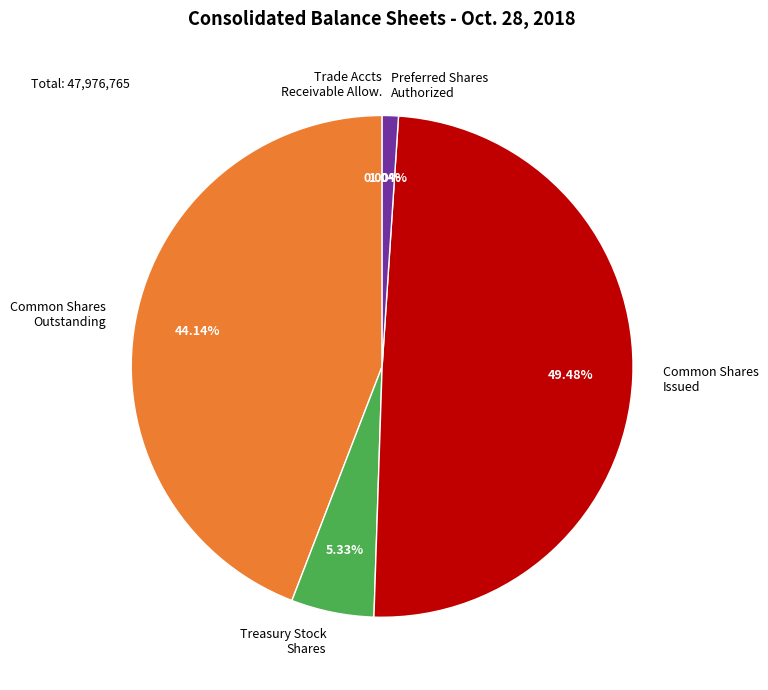

What is the largest slice in the pie chart?

Common Shares Issued